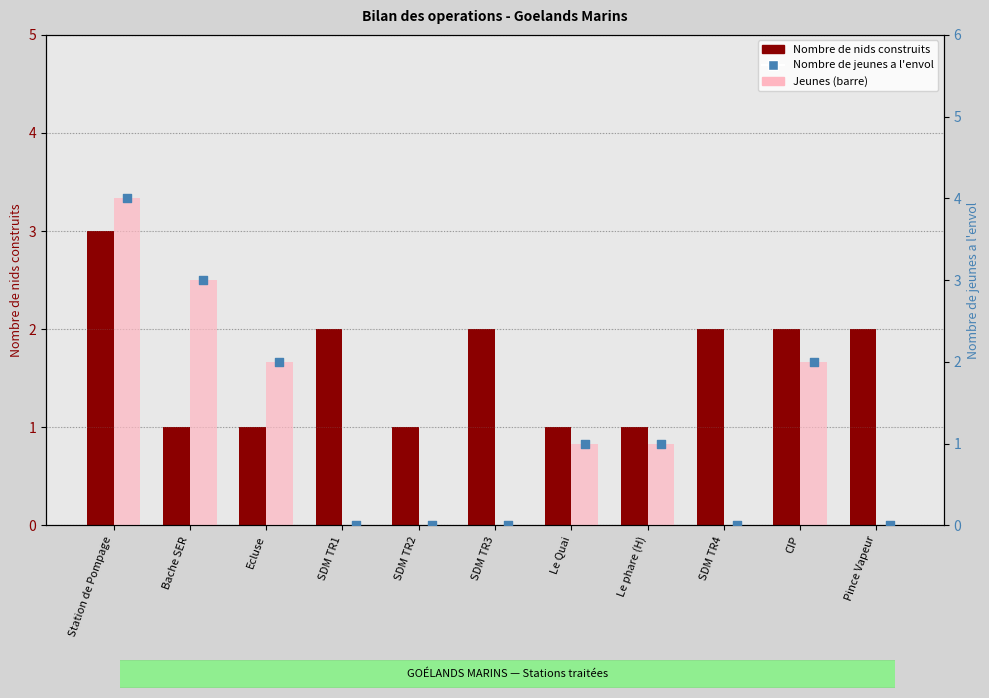

Which series has the largest total across all categories?

Nombre de nids construits